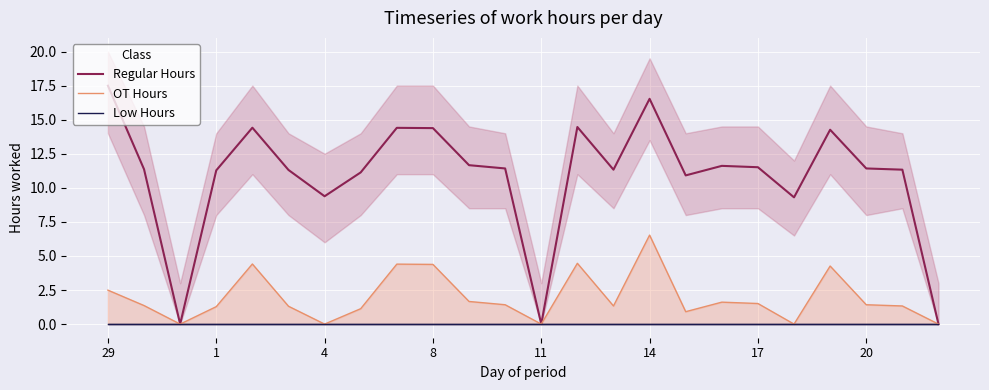

What is the highest value of the Regular Hours series?

17.5